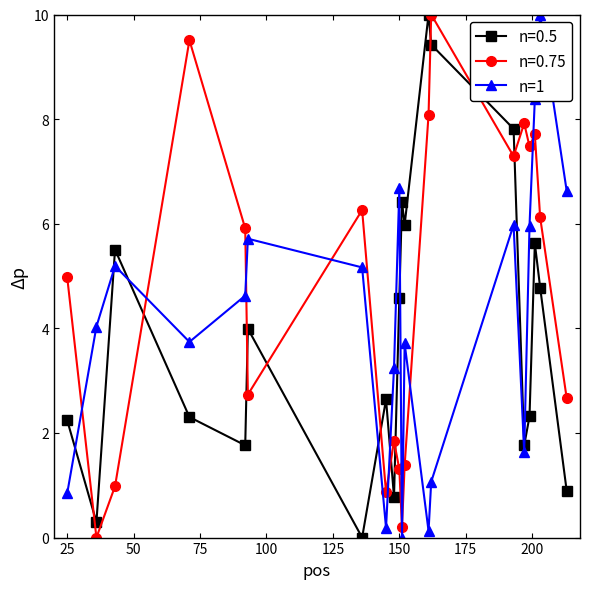

What is the value of the n=0.75 point at the 8th from the left?

0.9